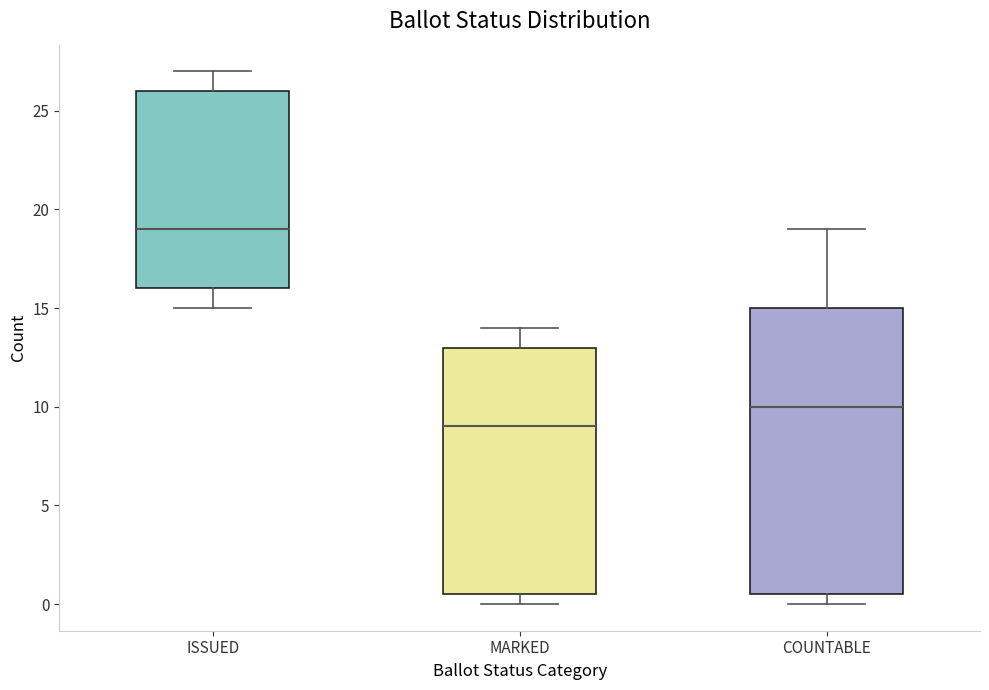

Which box's median line is the lowest?

MARKED